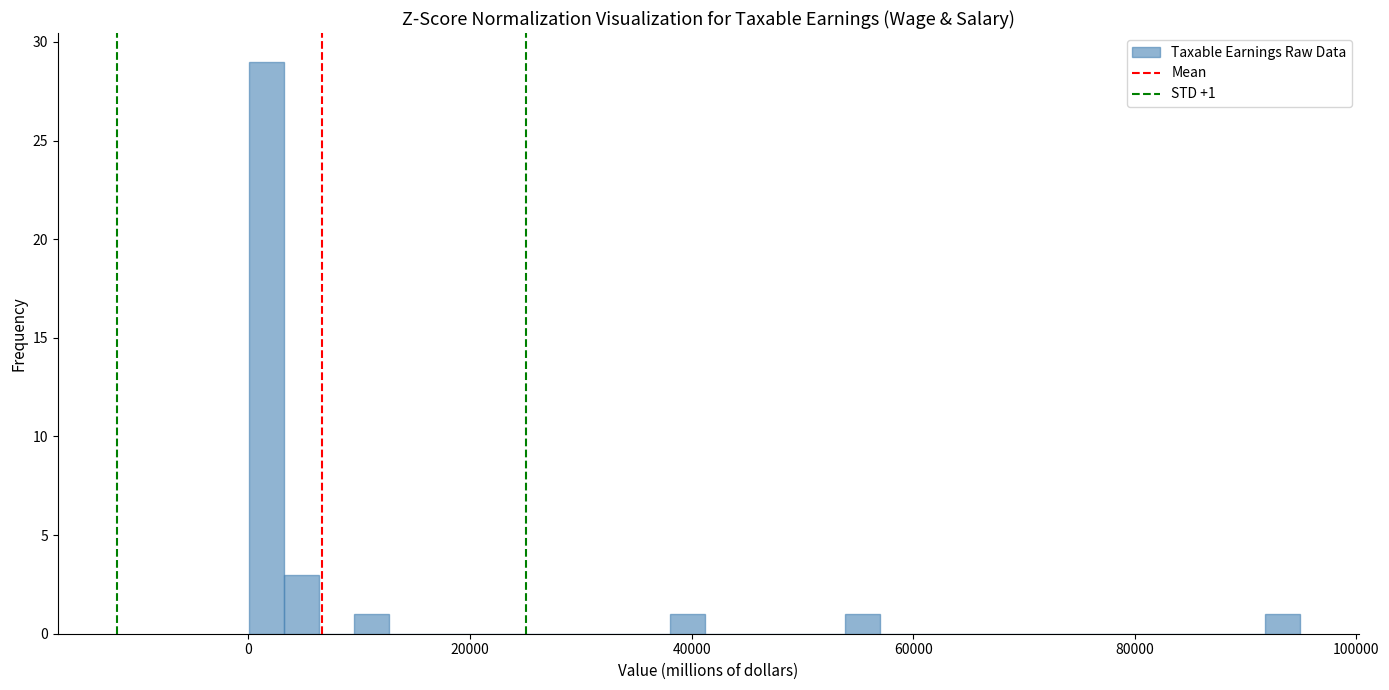

Around what value on the x-axis is the tallest bar? Give the approximate position of its centre, as read against the axis.

2000